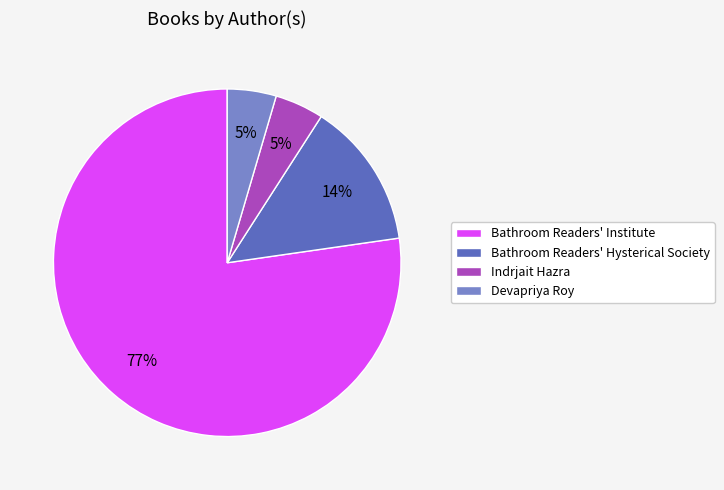

Which category has the biggest portion of the pie?

Bathroom Readers' Institute